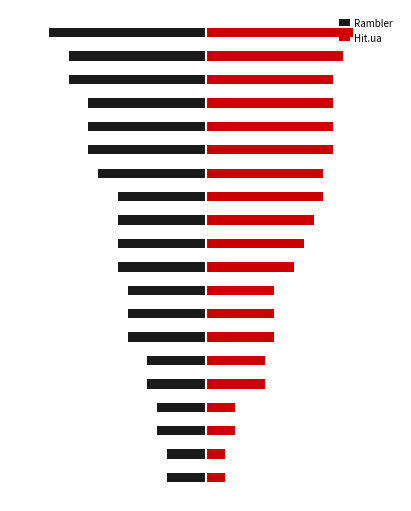

Which series changed the most between 1 and 18?

Hit.ua